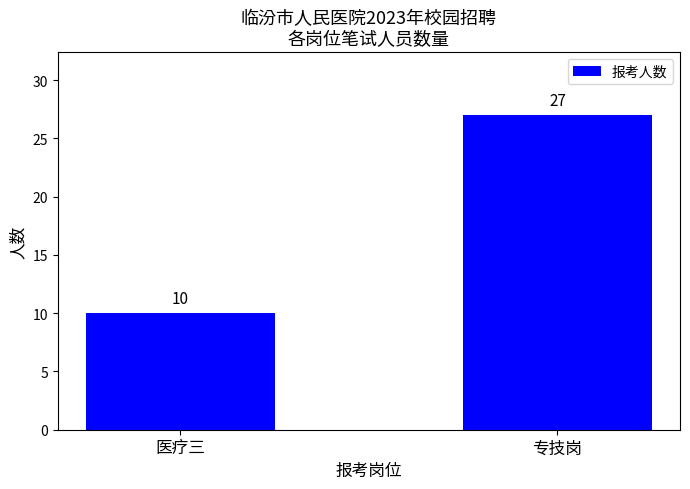

Rank the categories by value from lowest to highest.

医疗三, 专技岗